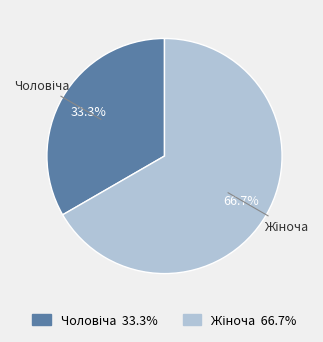

Does any single category account for the majority?

Yes